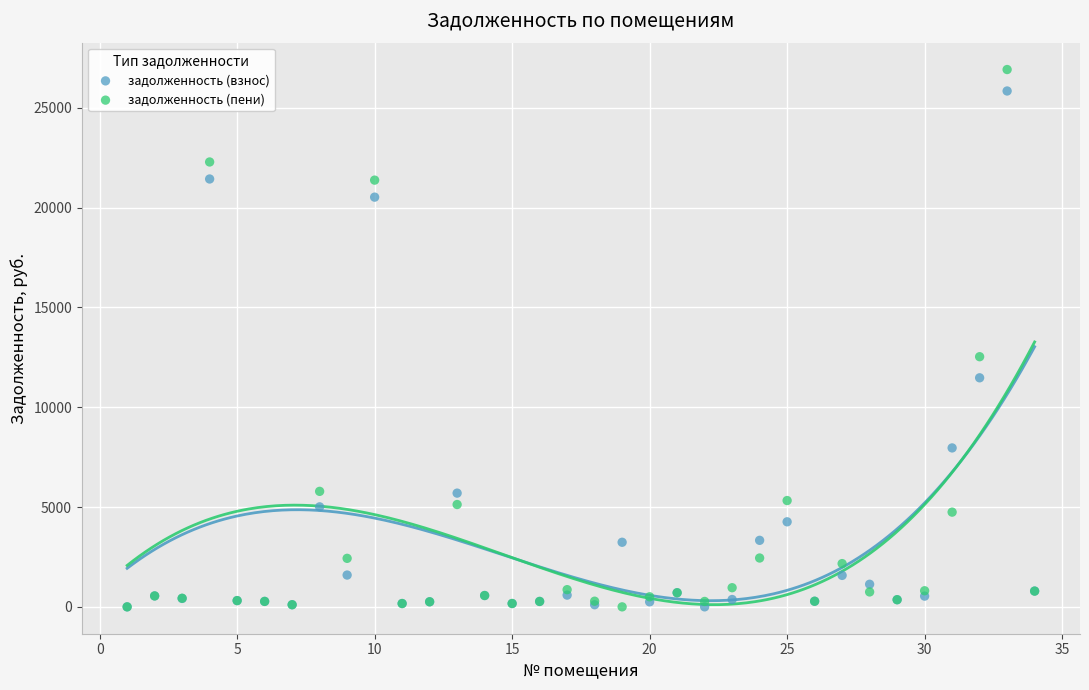

Which series has the largest Y range (max minus min)?

задолженность (пени)